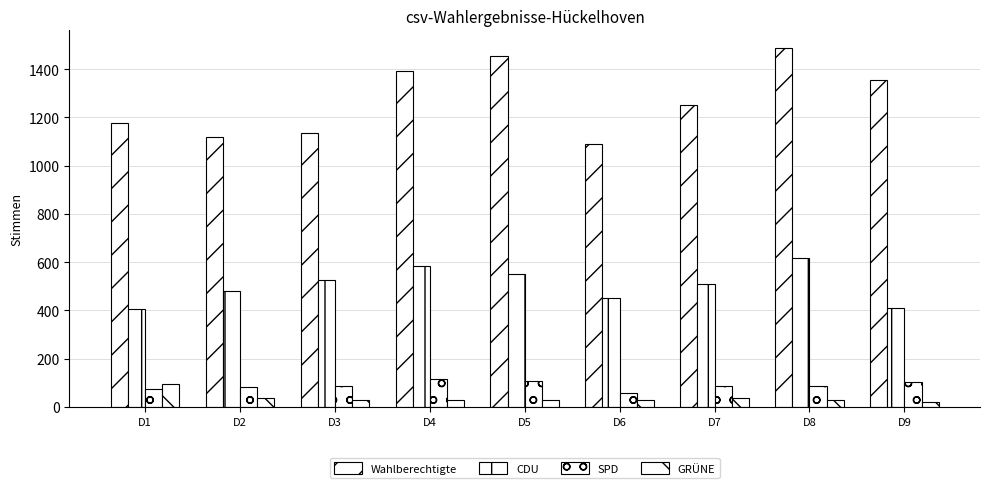

How many bars are there in each group?

4